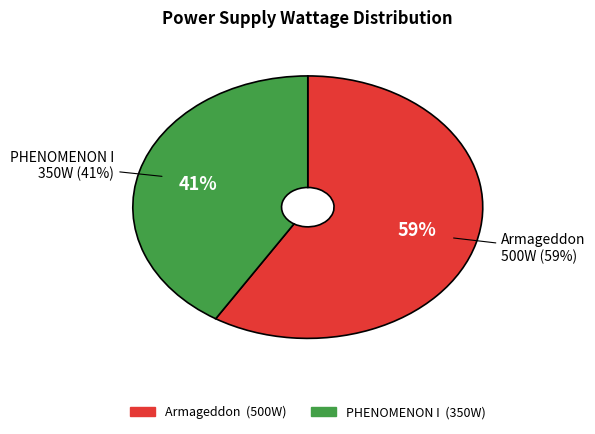

Is it true that PHENOMENON I is 50% of the pie?

False